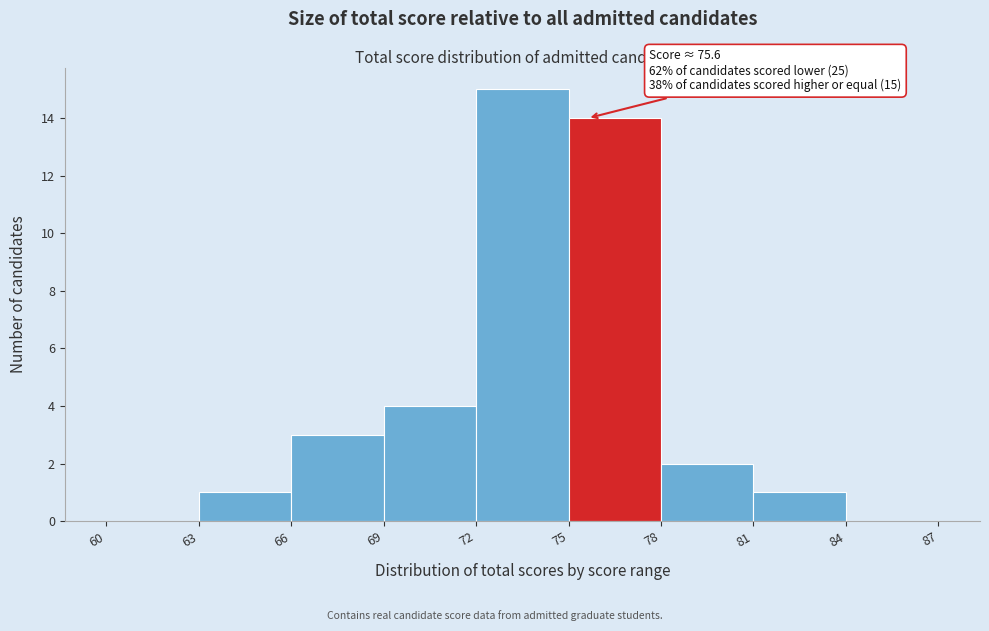

Over which range of the x-axis is the bar tallest?

72 to 75